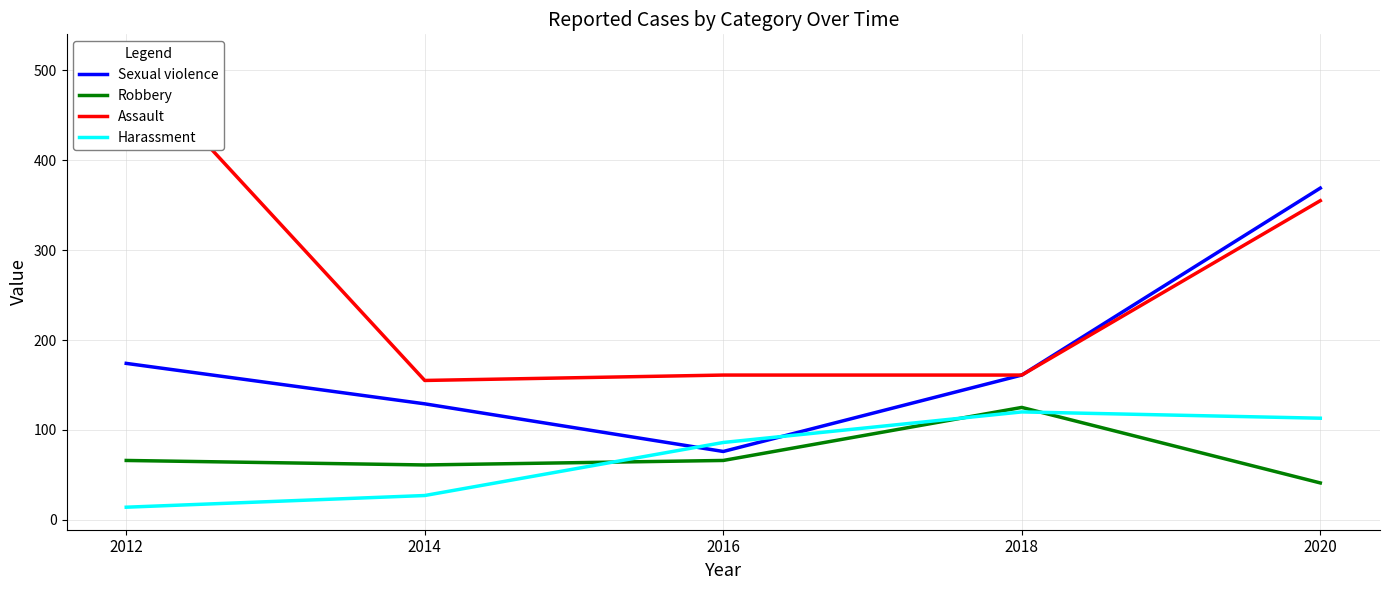

What is the maximum value for Sexual violence?

369